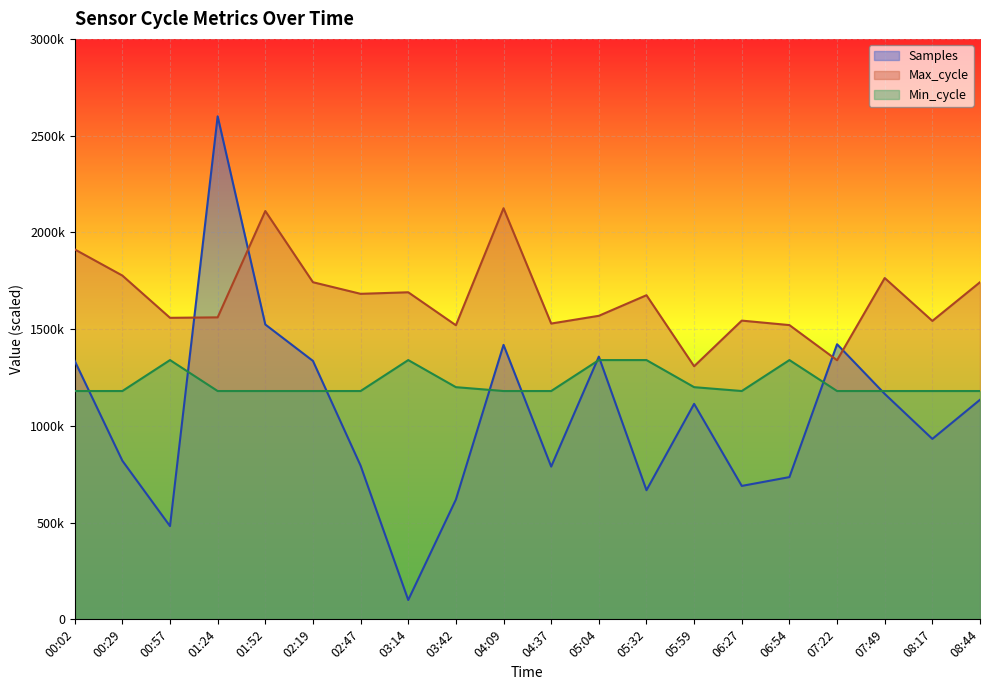

How many interior local peaks does the Min_cycle series have?

3